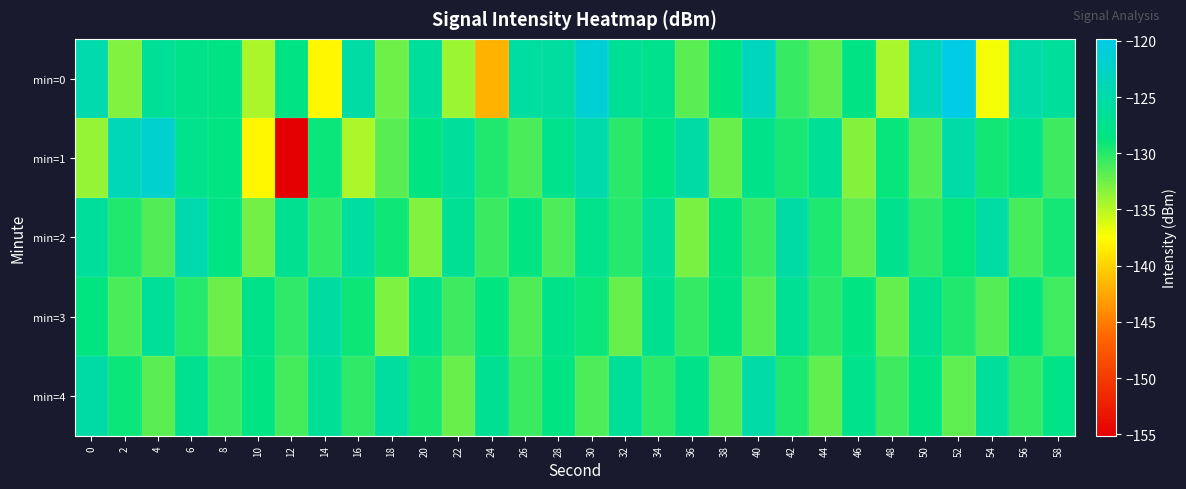

Reading left to right, what are all the values shown in this chart?

min=0: 0=-124.8	2=-133.1	4=-126.7	6=-127.8	8=-128.1	10=-134.5	12=-128.1	14=-138.0	16=-125.6	18=-132.5	20=-126.2	22=-134.1	24=-141.8	26=-125.8	28=-125.9	30=-121.3	32=-126.7	34=-127.5	36=-131.8	38=-128.4	40=-123.4	42=-130.6	44=-132.0	46=-128.1	48=-134.5	50=-123.4	52=-119.8	54=-137.1	56=-125.2	58=-126.1
min=1: 0=-133.8	2=-123.7	4=-121.7	6=-127.6	8=-128.4	10=-137.9	12=-155.1	14=-129.0	16=-134.6	18=-131.7	20=-128.5	22=-126.3	24=-129.8	26=-131.2	28=-127.6	30=-124.9	32=-130.1	34=-128.7	36=-125.4	38=-132.3	40=-127.8	42=-129.5	44=-126.7	46=-133.2	48=-128.9	50=-131.6	52=-125.1	54=-129.3	56=-127.5	58=-130.8
min=2: 0=-126.2	2=-129.8	4=-131.5	6=-124.7	8=-128.3	10=-132.6	12=-127.1	14=-130.4	16=-125.8	18=-129.2	20=-133.1	22=-126.9	24=-130.7	26=-128.5	28=-131.3	30=-127.6	32=-129.9	34=-126.4	36=-132.8	38=-128.1	40=-130.6	42=-125.3	44=-129.7	46=-131.9	48=-127.4	50=-130.2	52=-128.8	54=-125.6	56=-131.1	58=-129.4
min=3: 0=-128.7	2=-131.2	4=-126.5	6=-129.9	8=-132.4	10=-127.8	12=-130.3	14=-125.7	16=-129.1	18=-133.0	20=-127.5	22=-130.8	24=-128.6	26=-131.4	28=-127.7	30=-129.0	32=-132.3	34=-127.2	36=-130.5	38=-128.1	40=-131.7	42=-126.8	44=-130.1	46=-128.4	48=-132.1	50=-127.1	52=-129.8	54=-131.6	56=-128.2	58=-130.9
min=4: 0=-125.4	2=-129.0	4=-131.8	6=-127.3	8=-130.6	10=-128.2	12=-131.0	14=-126.7	16=-130.3	18=-125.9	20=-129.5	22=-132.3	24=-127.0	26=-130.7	28=-128.5	30=-131.3	32=-126.5	34=-130.2	36=-127.8	38=-131.6	40=-125.2	42=-129.7	44=-132.0	46=-127.5	48=-130.8	50=-128.3	52=-131.9	54=-126.2	56=-130.4	58=-128.0